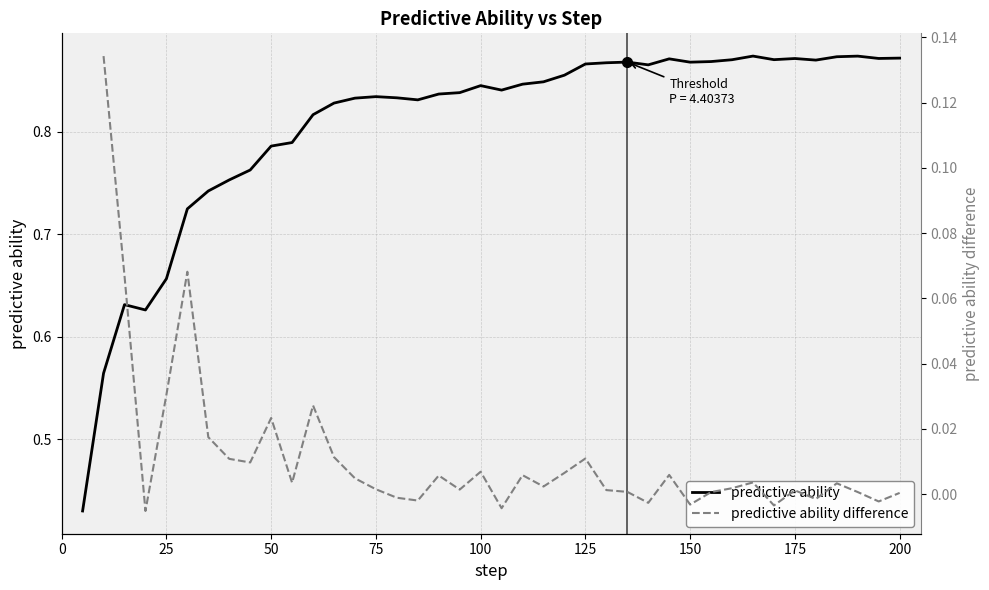

Is this an area chart (filled region under the line)?

No